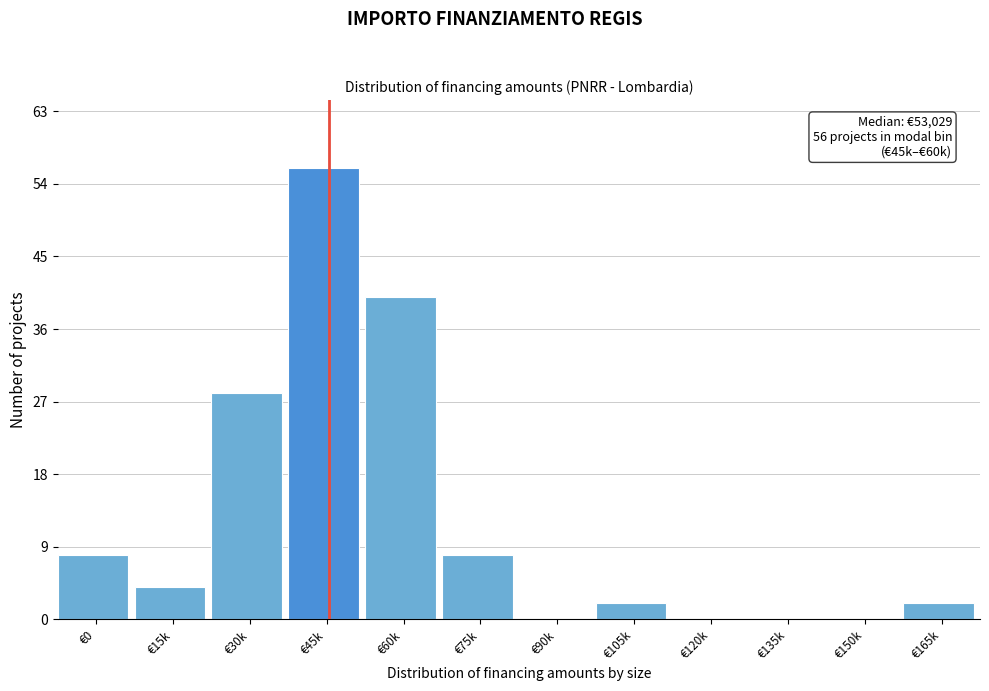

Reading right to left, what are all the values shown in this chart?

€165k=2	€150k=0	€135k=0	€120k=0	€105k=2	€90k=0	€75k=8	€60k=40	€45k=56	€30k=28	€15k=4	€0=8